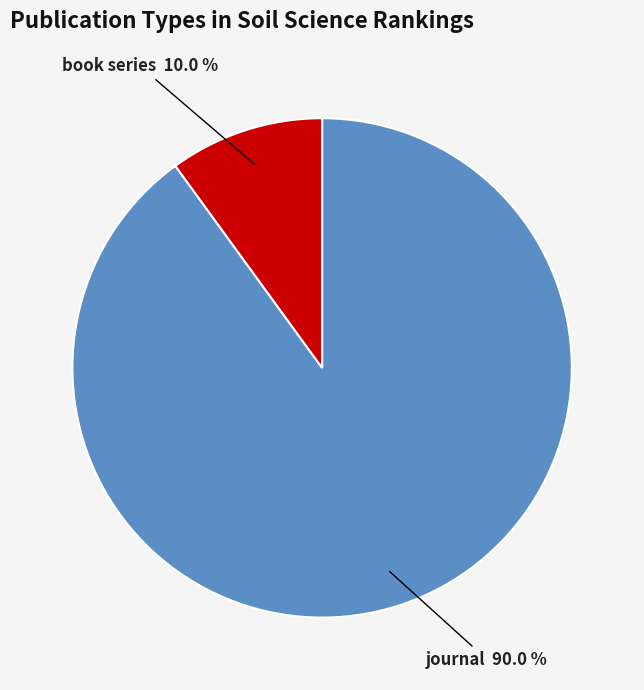

Is there a majority slice in this chart?

Yes